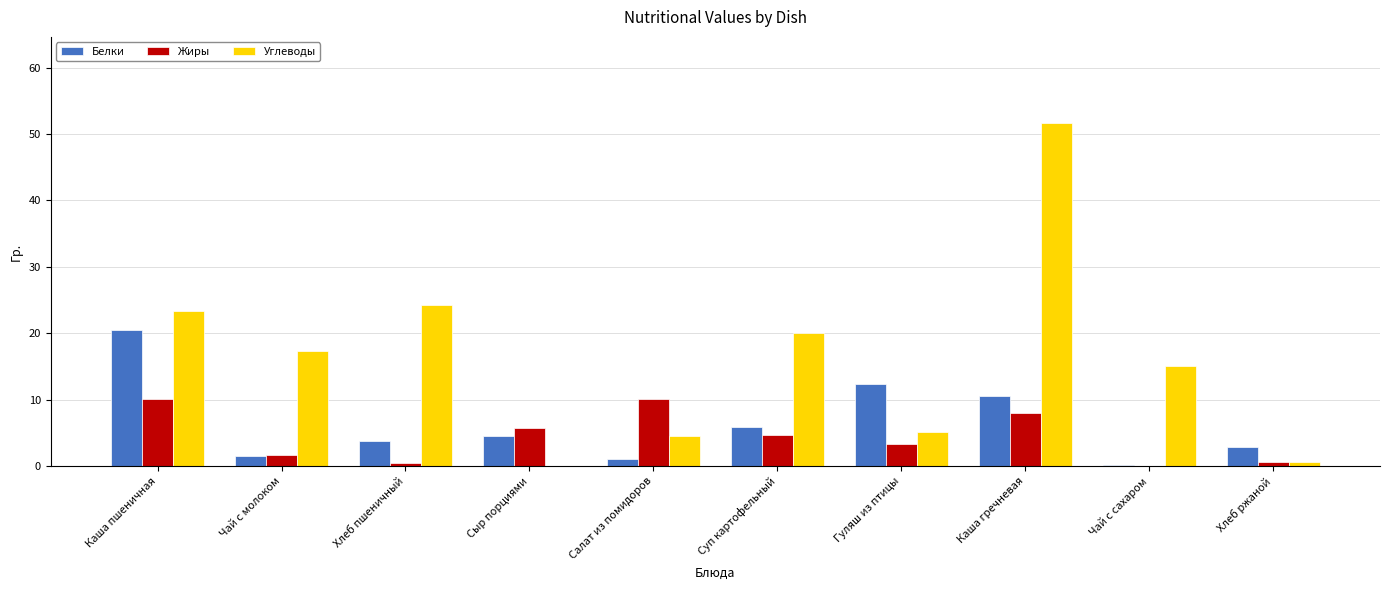

What value does the Углеводы series have at Суп картофельный?

20.0